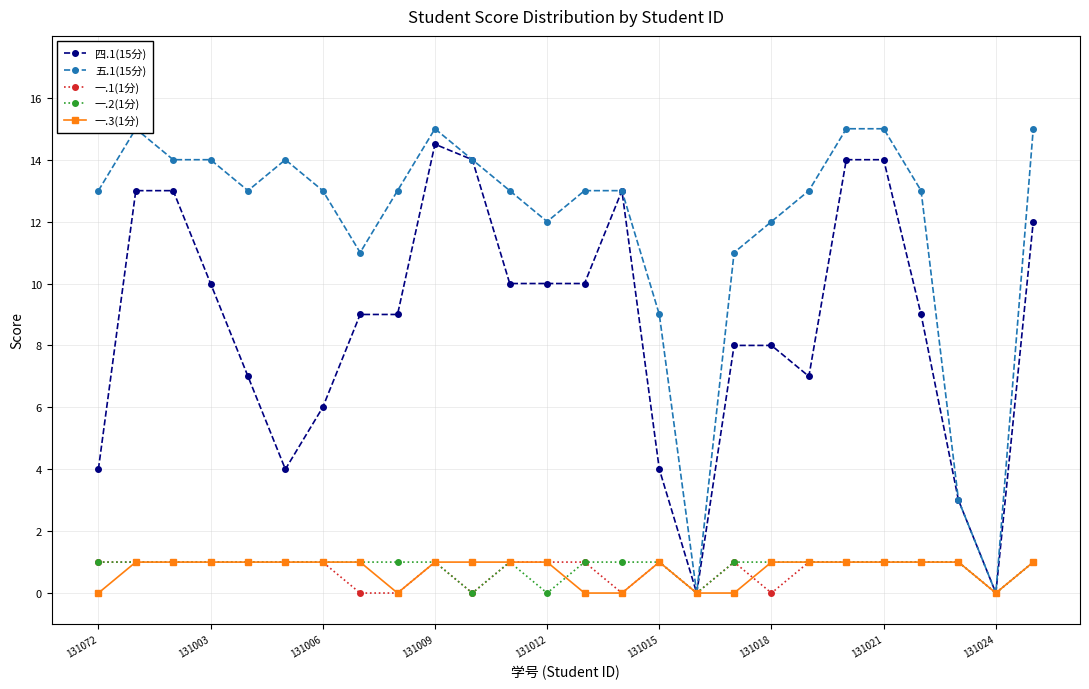

Is the value of 一.1(1分) at 19 greater than the value of 一.3(1分) at 19?

No